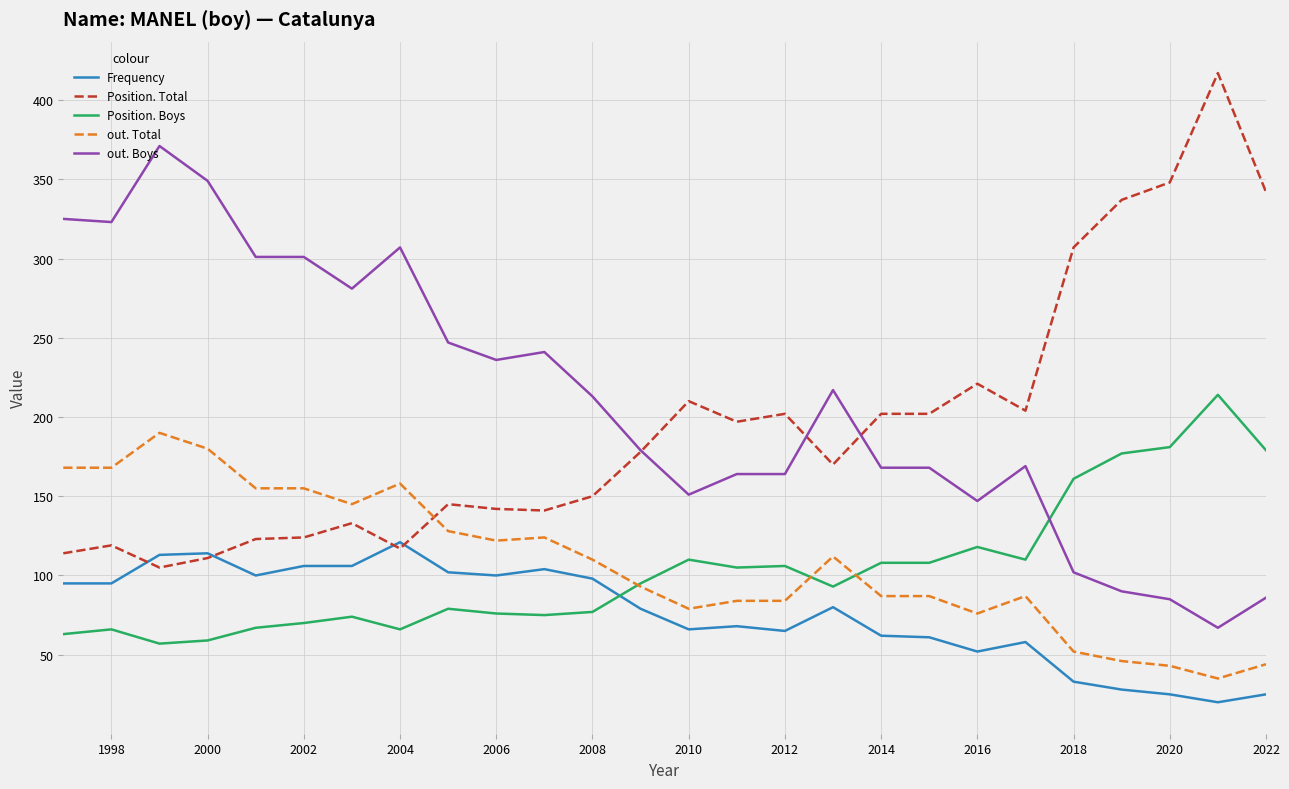

List the series in order of their peak value, lowest first.

Frequency, out. Total, Position. Boys, out. Boys, Position. Total